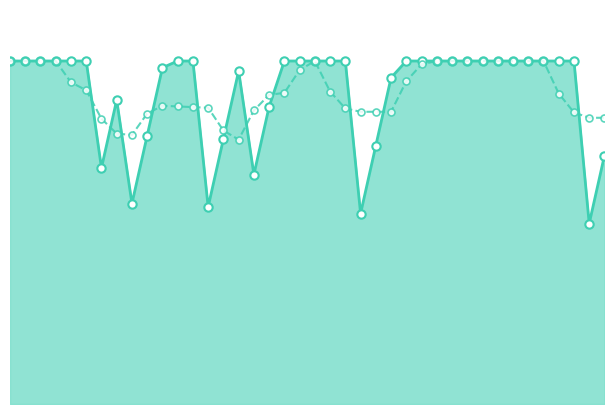

True or false: AE_avg and AE line cross at least once.

True